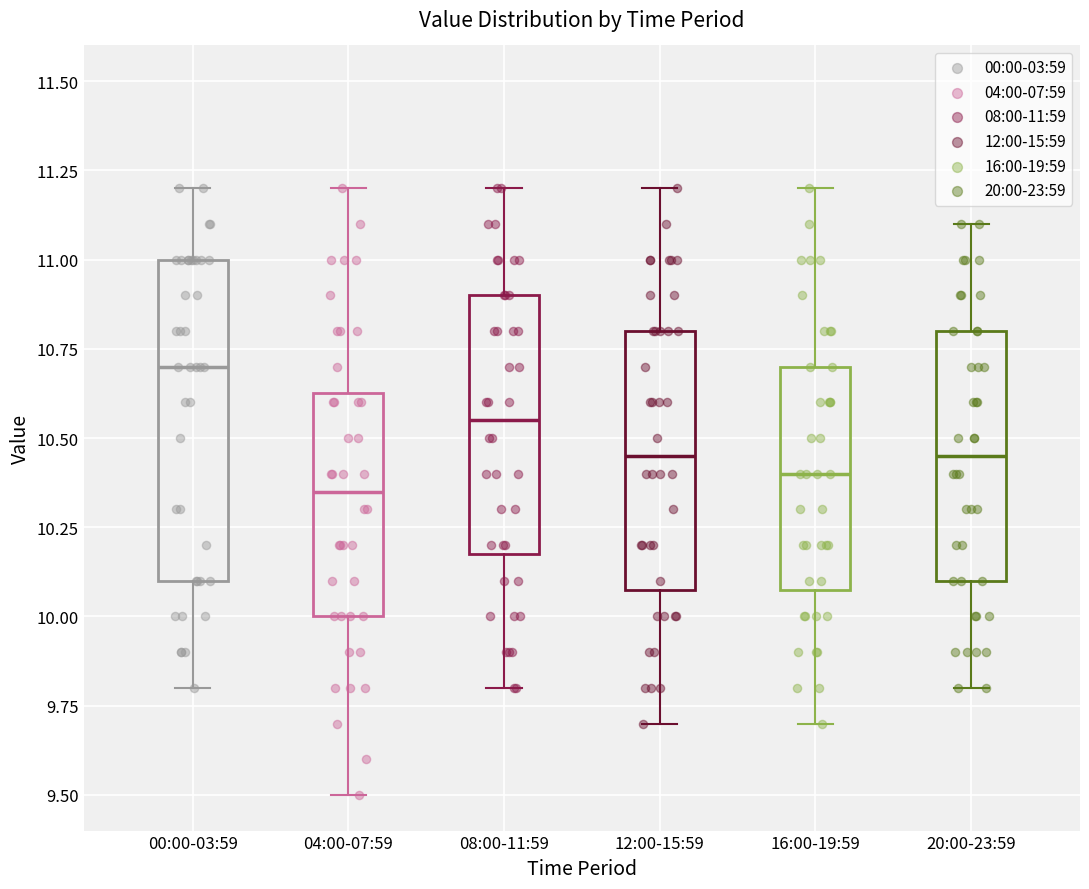

Where is the upper edge of the box for 08:00-11:59 on the y-axis? The values are not printed on the chart, so give them approximately, as read against the axis.

10.90